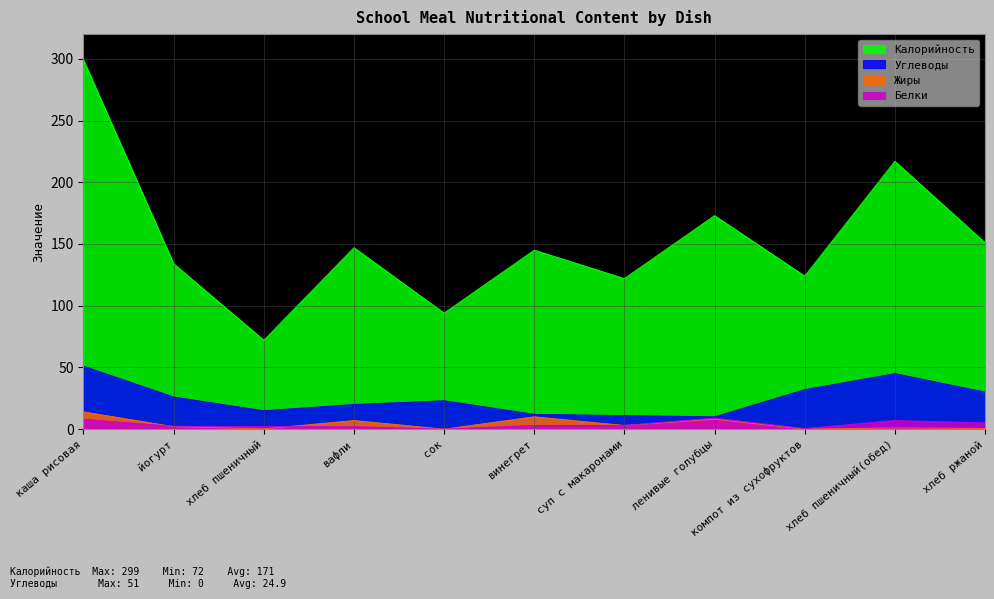

Where is the first local maximum for Углеводы?

сок